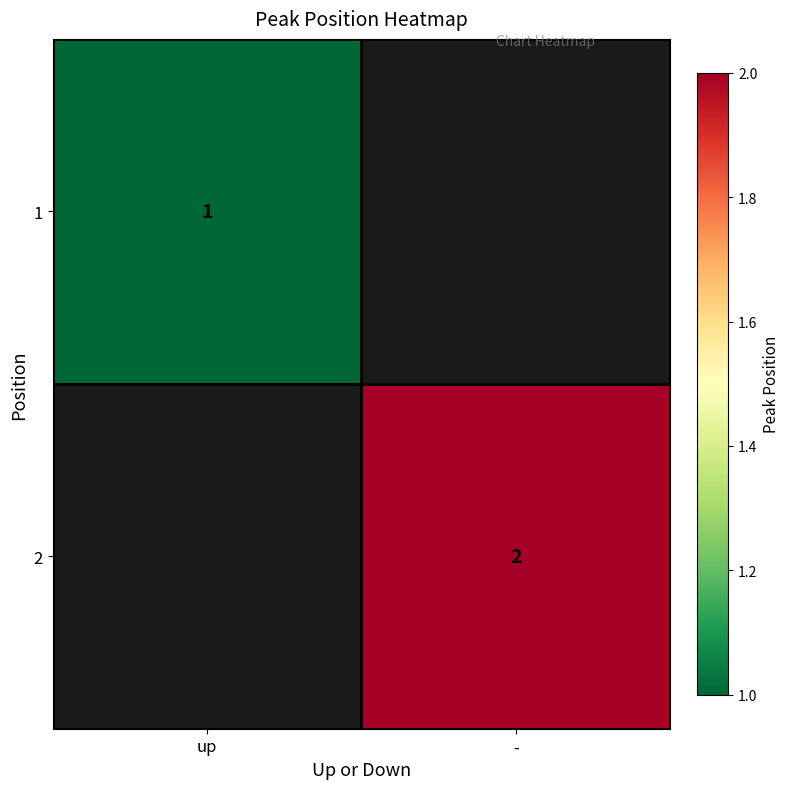

True or false: 2 has a value of 1 at -.

False